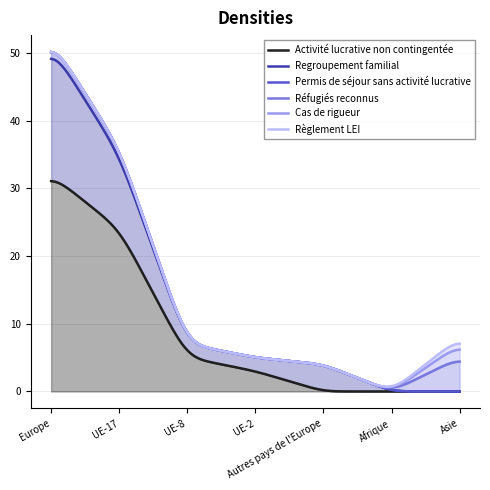

At how many categories does at least one series exceed 23?

2